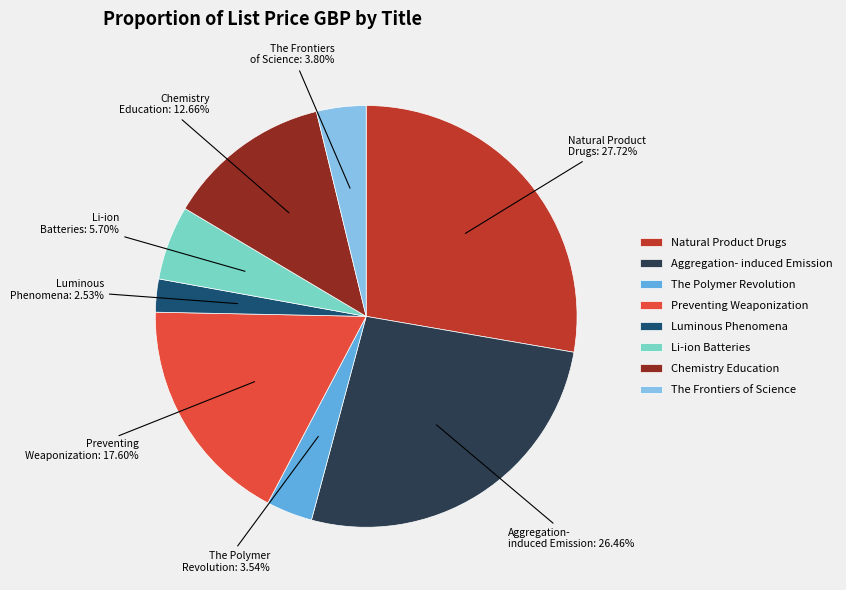

Is Chemistry Education the majority of the pie?

No